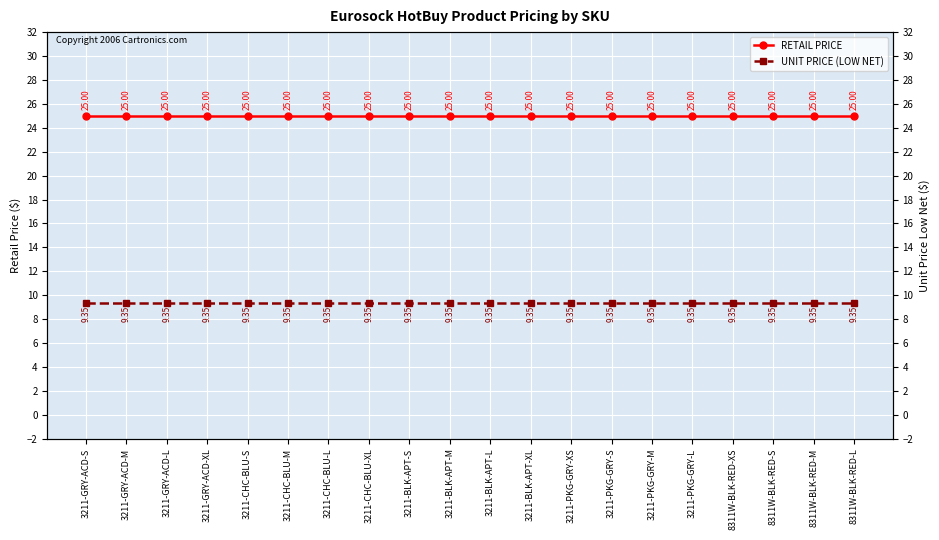

What is the minimum value for UNIT PRICE (LOW NET)?

9.3